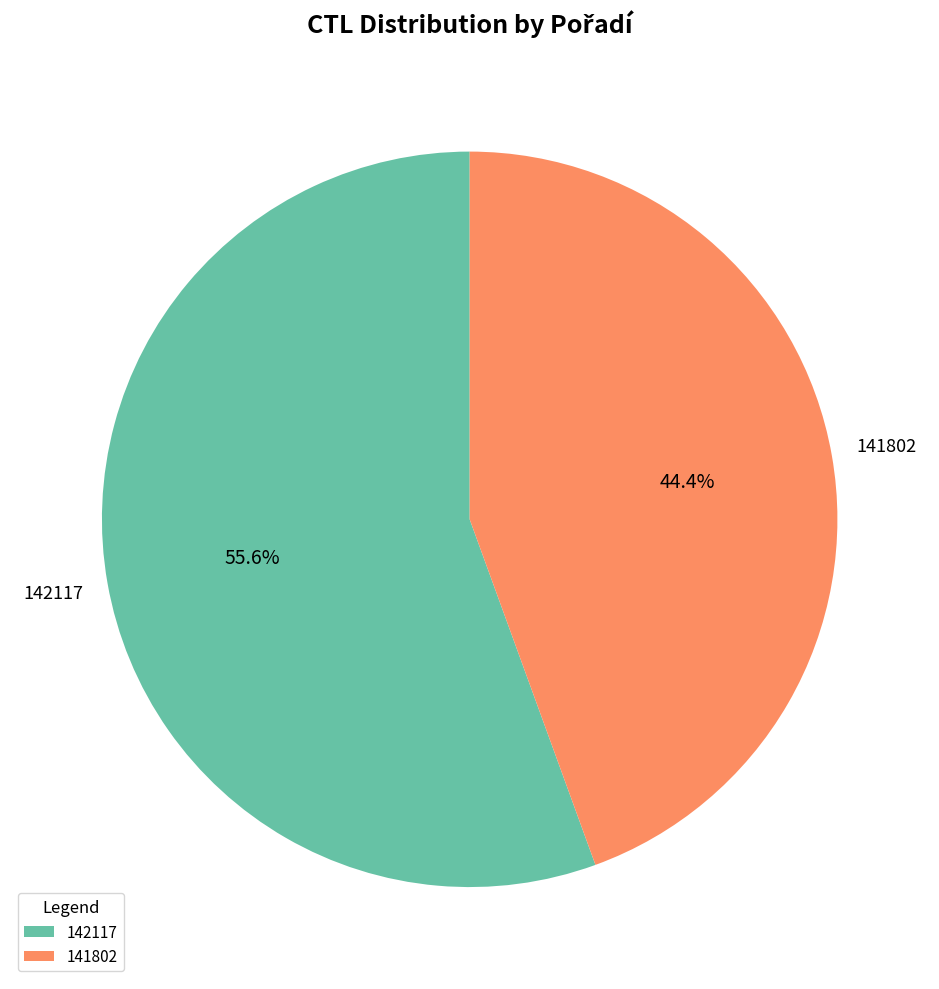

To the nearest percent, what percentage of the pie is 142117?

56%